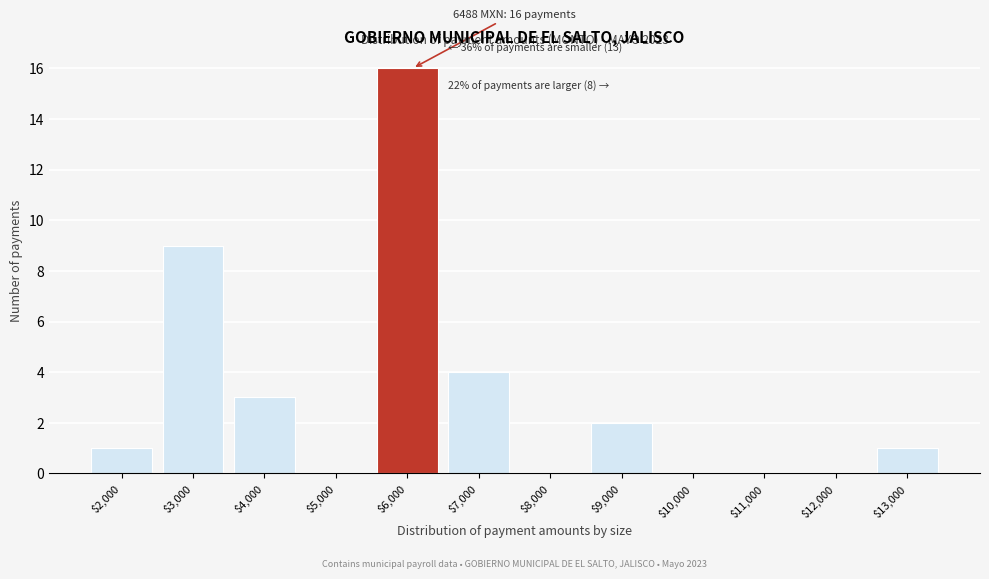

The chart shows a value of 0 at $8,000. True or false?

True